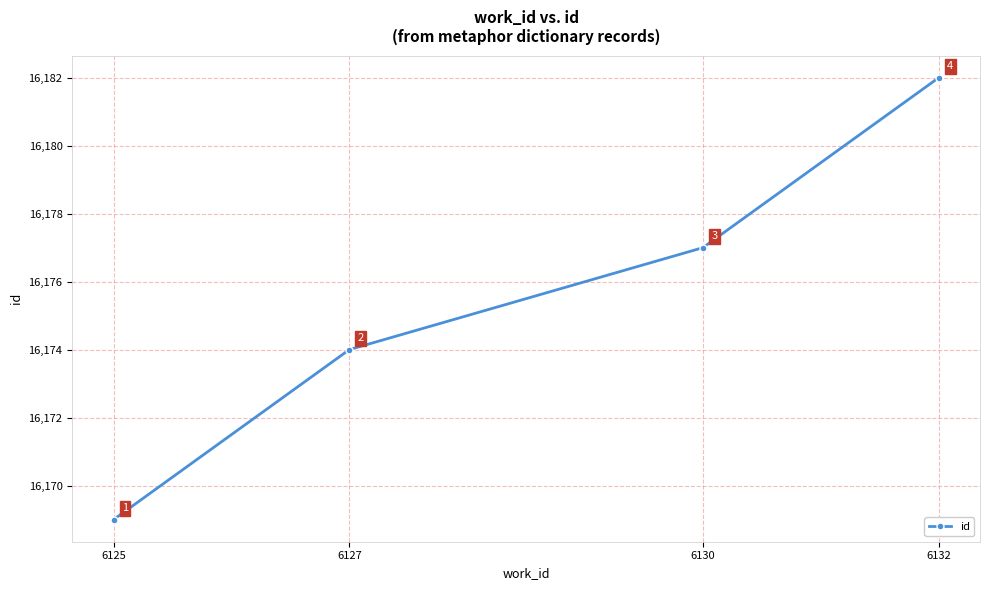

What is the change in value from 6125 to 6127?

+5